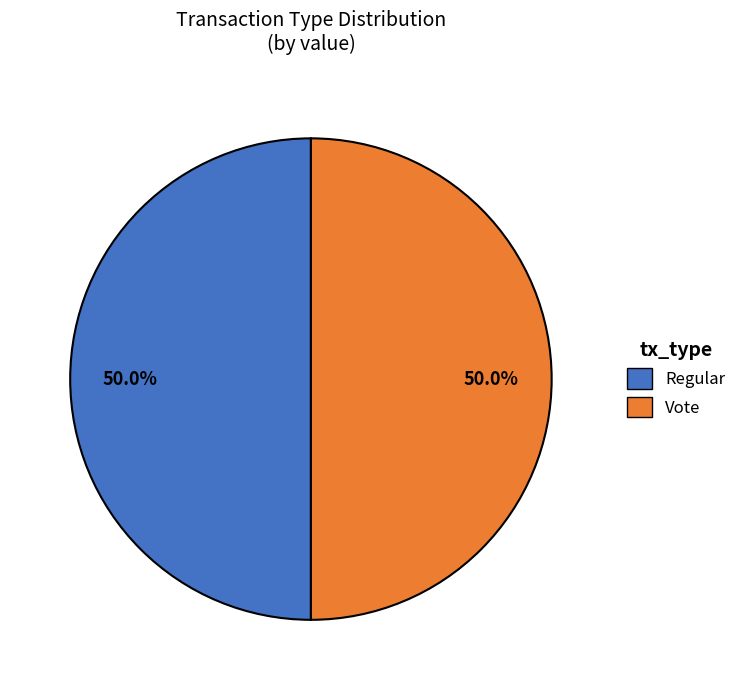

What is the ratio of the value at Regular to the value at Vote?

1.0